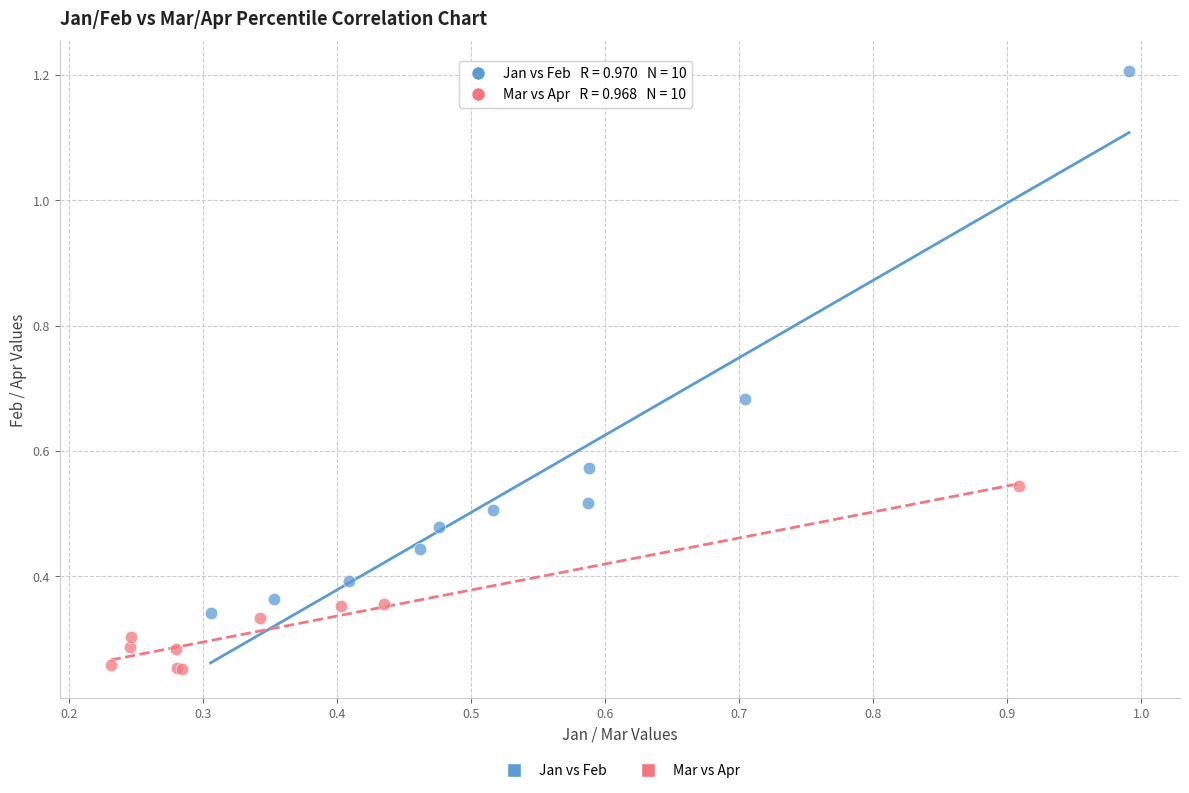

Which series reaches the minimum Y coordinate?

Mar vs Apr